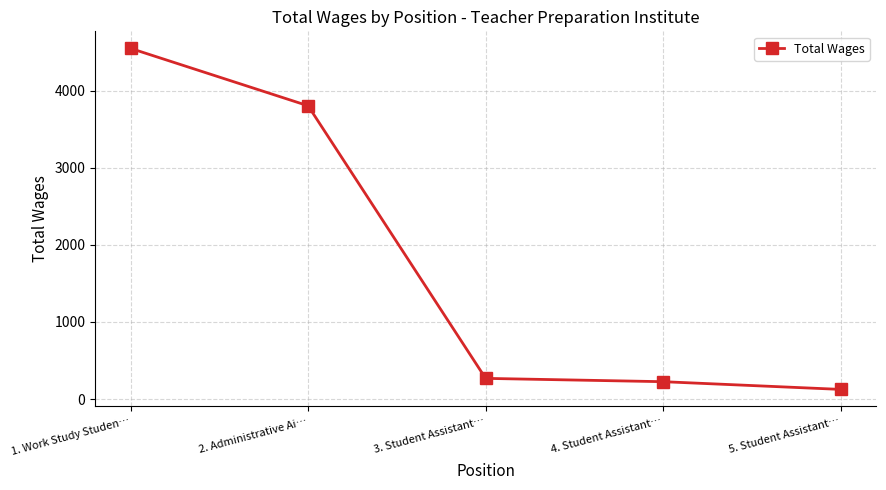

Which category has the lowest value across all series?

5. Student Assistant…